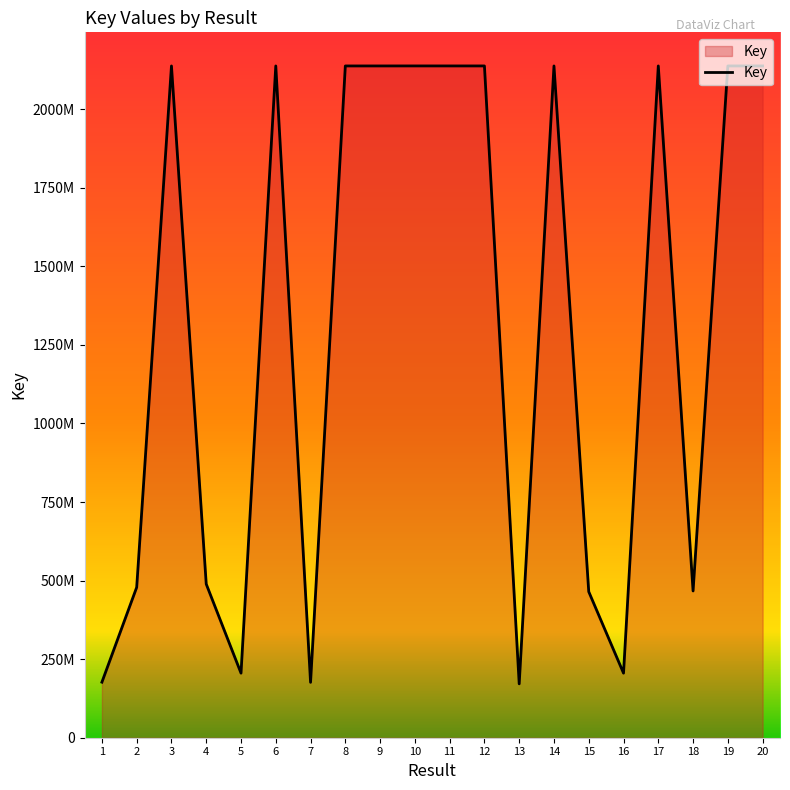

Which has a higher value, 5 or 20?

20